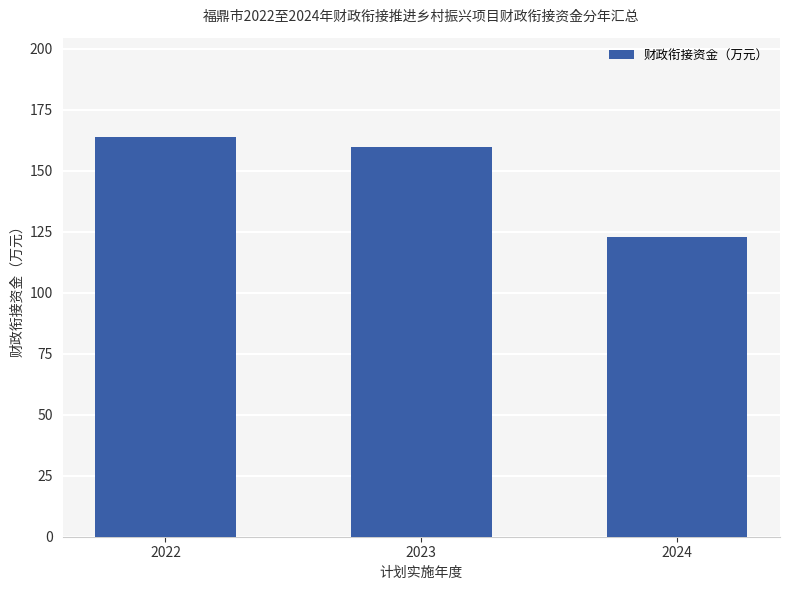

The value at 2024 is 122.8. True or false?

True